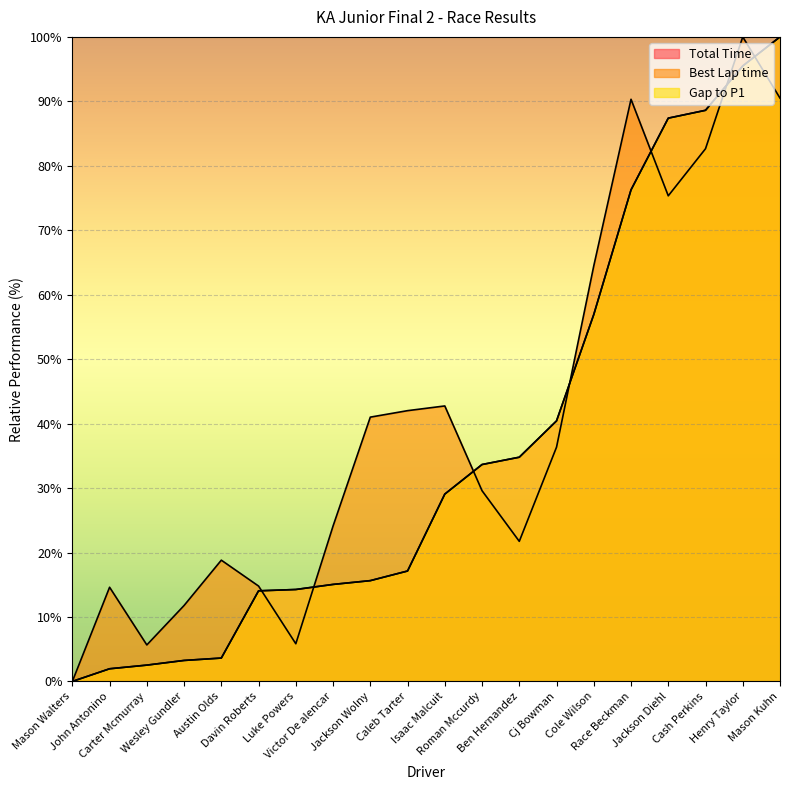

What is the average value of the Gap to P1 series?

36.5